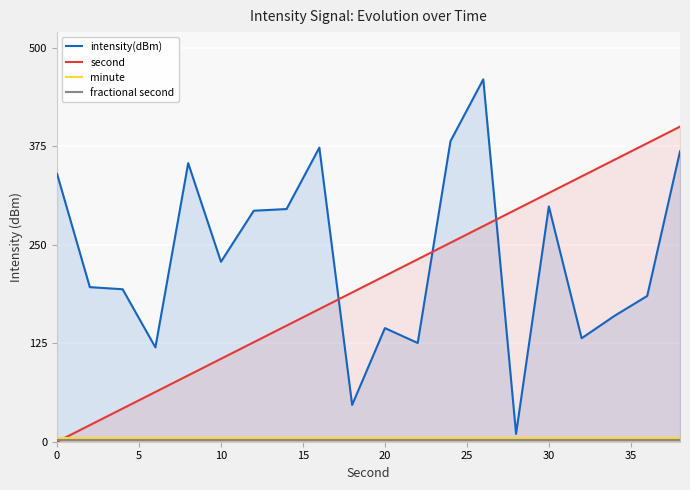

True or false: intensity(dBm) and minute cross at least once.

False